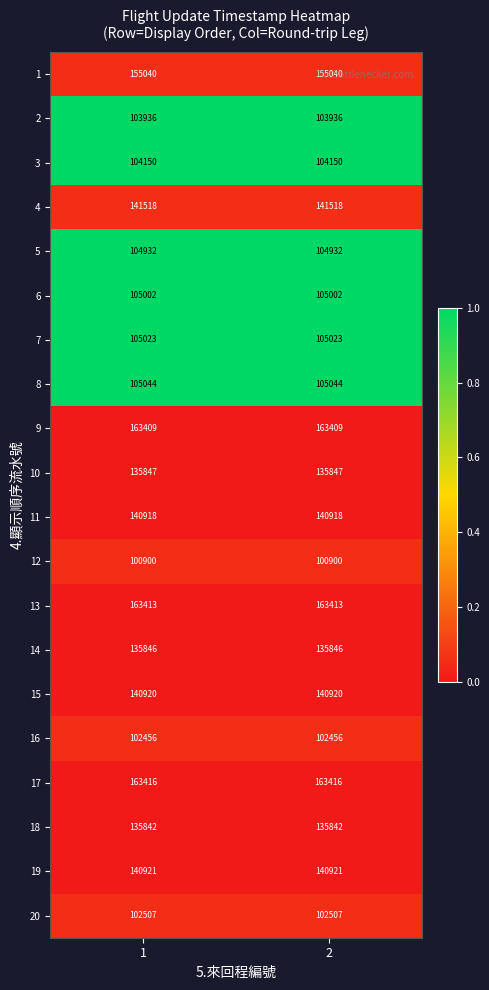

Which series has the largest total across all categories?

17